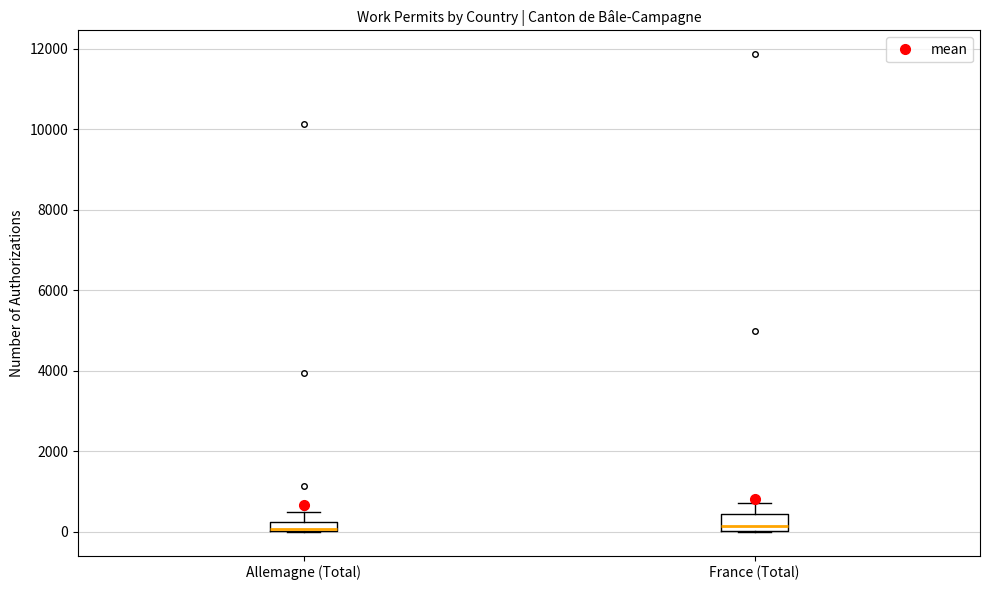

Where is the upper edge of the box for Allemagne (Total) on the y-axis? The values are not printed on the chart, so give them approximately, as read against the axis.

200